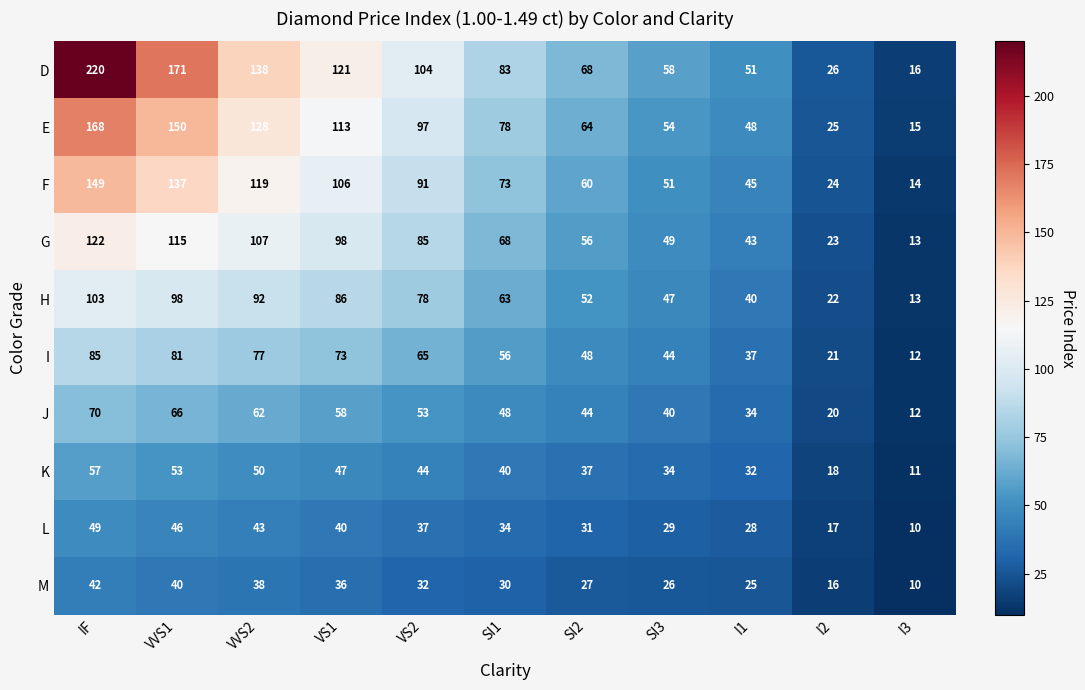

How many data points in K are less than 40?

5